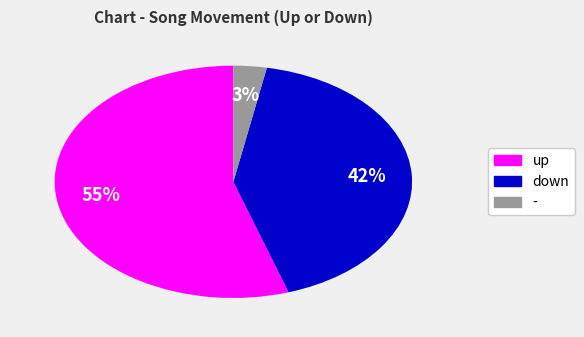

Does down represent more than half of the total?

No